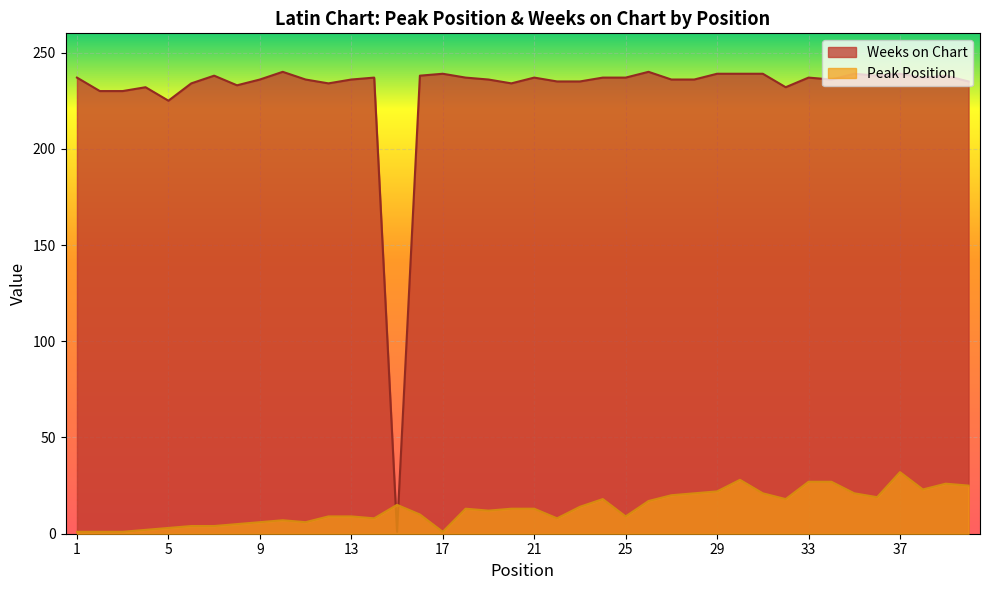

True or false: Peak Position has more than 2 points higher than both neighbors.

True